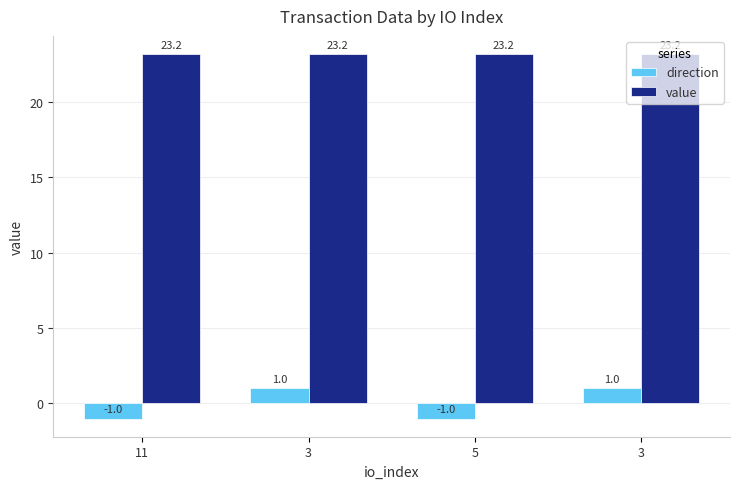

What is the label of the 1st bar from the right?

3